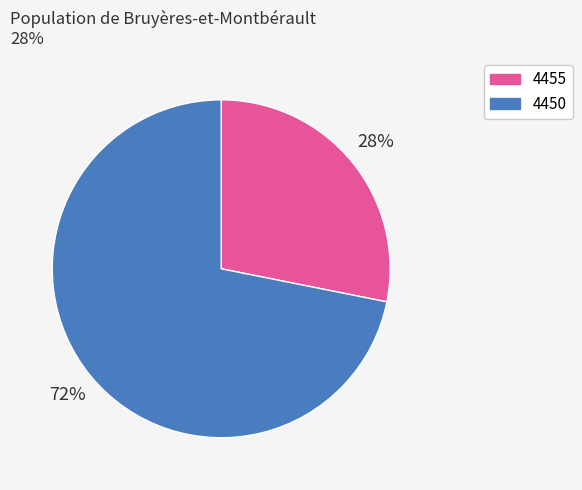

To the nearest percent, what is the average slice percentage?

50%